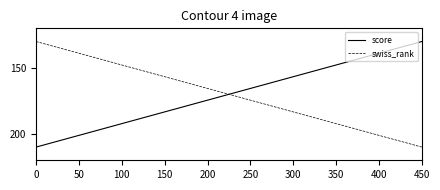

True or false: score has a value of 210.0 at 0.

True